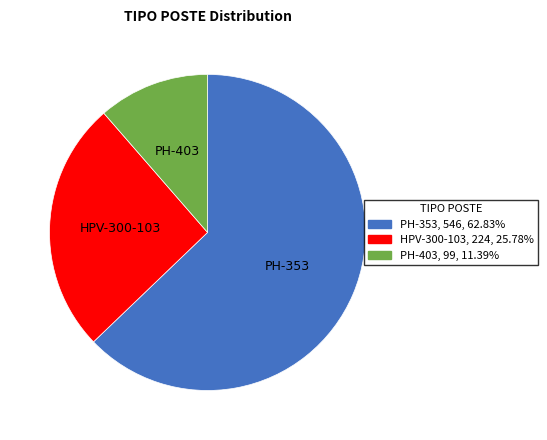

Count the number of slices in the pie.

3